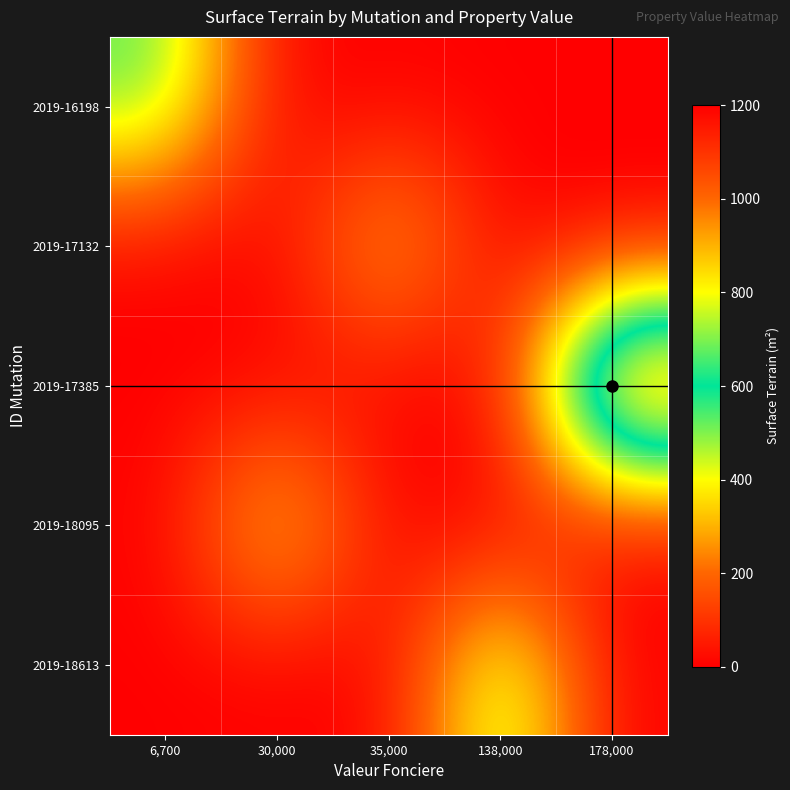

How many categories are shown in the chart?

5